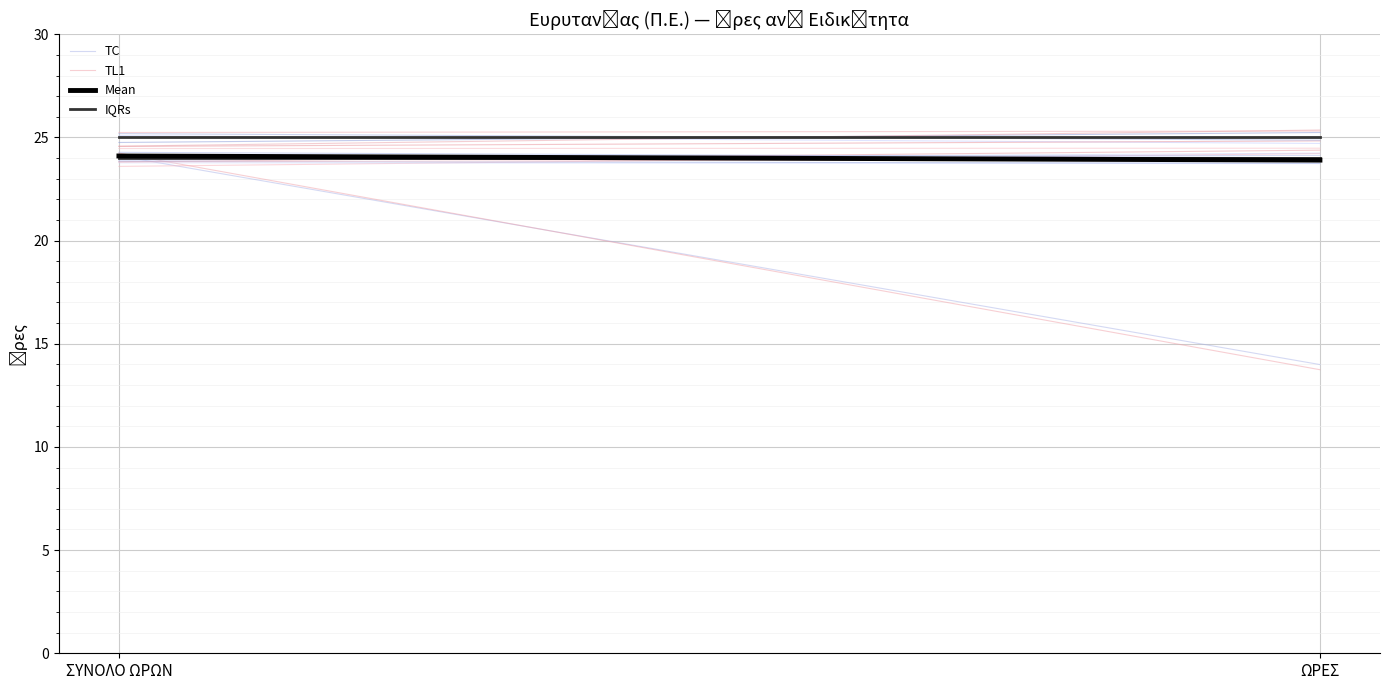

Which series has the widest spread of values?

TL1